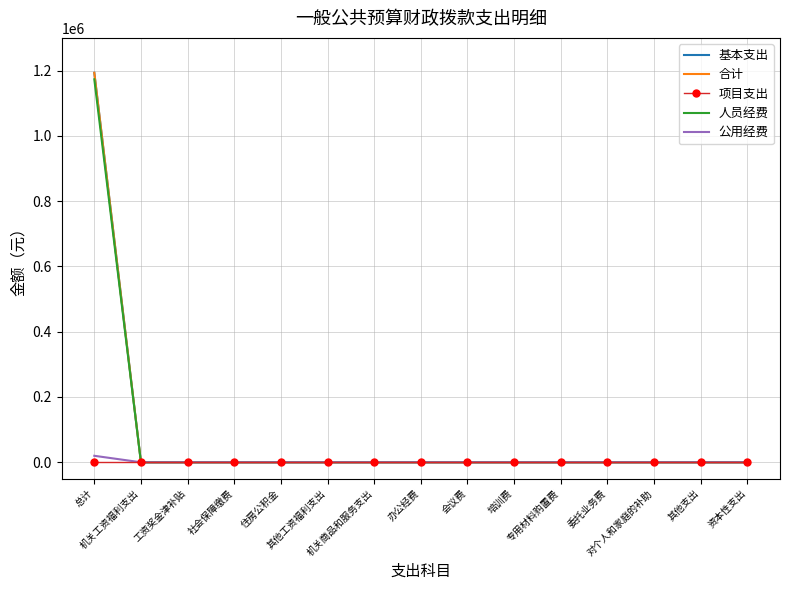

At which label does 人员经费 reach its minimum?

机关工资福利支出